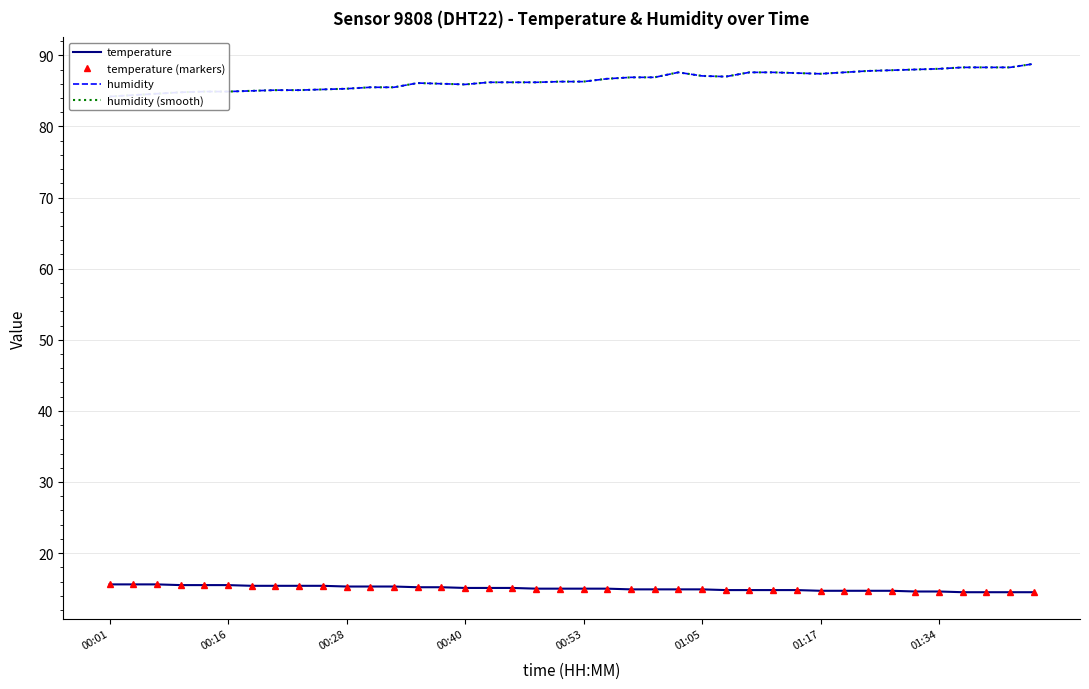

Rank the series at 01:17 from lowest to highest value.

temperature, temperature (markers), humidity, humidity (smooth)